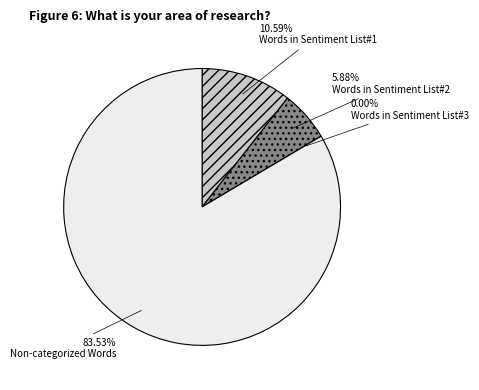

Is it true that Words in Sentiment List#3 is 8% of the pie?

False